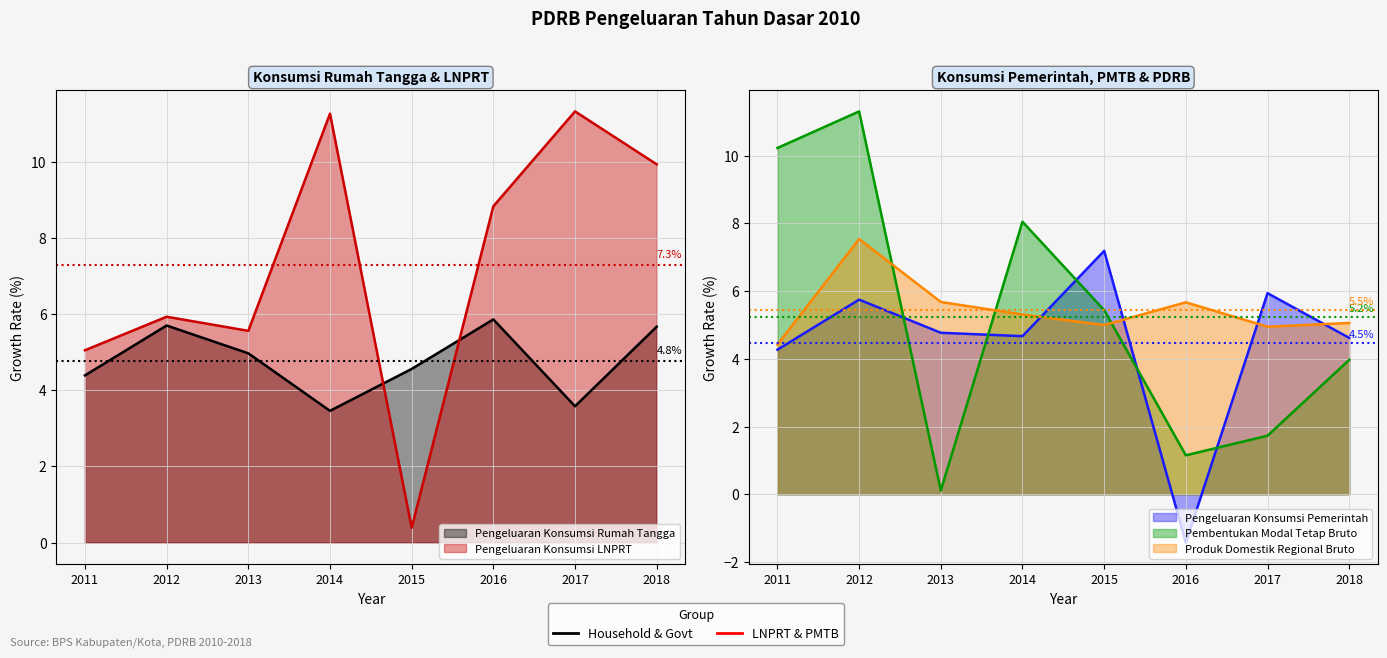

Rank the series at 2018 from lowest to highest value.

Pembentukan Modal Tetap Bruto, Pengeluaran Konsumsi Pemerintah, Produk Domestik Regional Bruto, Pengeluaran Konsumsi Rumah Tangga, Pengeluaran Konsumsi LNPRT